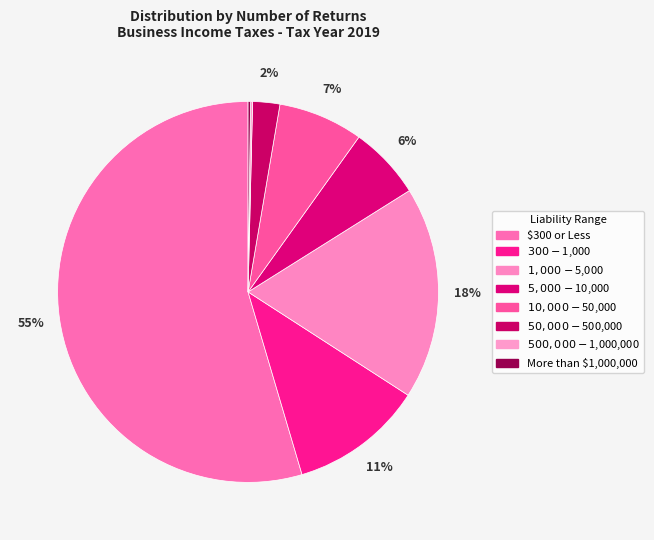

To the nearest percent, what is the average slice percentage?

12%